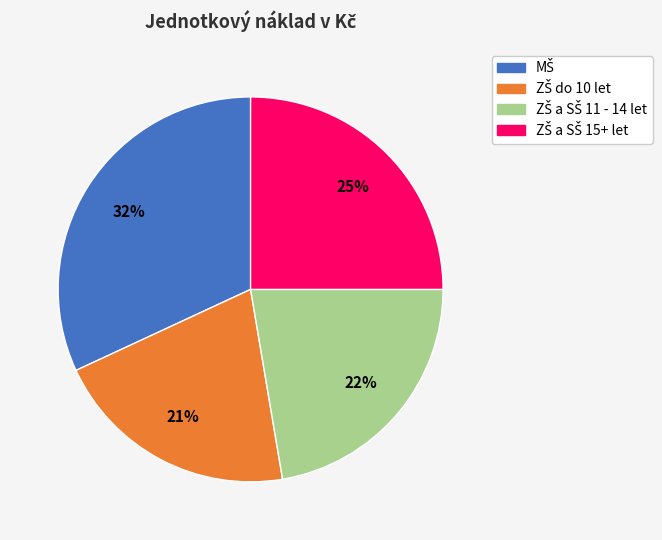

To the nearest percent, what is the difference between the largest and smallest slice percentages?

11%